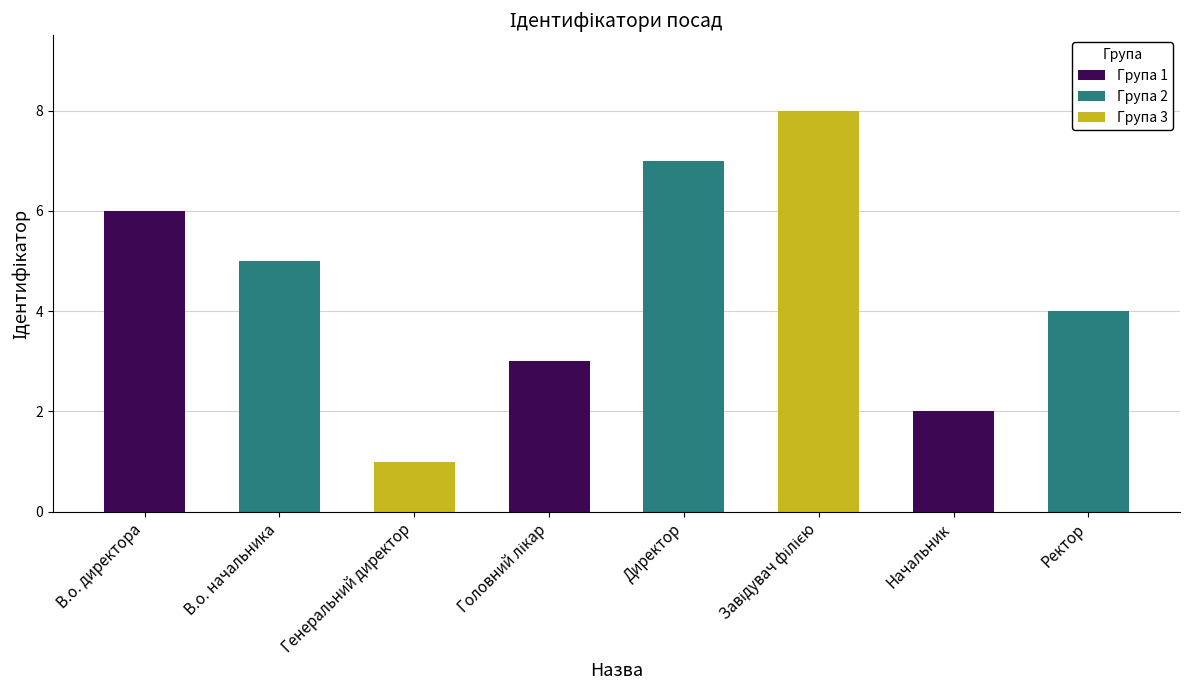

Count the values in the range 3 to 7.

5